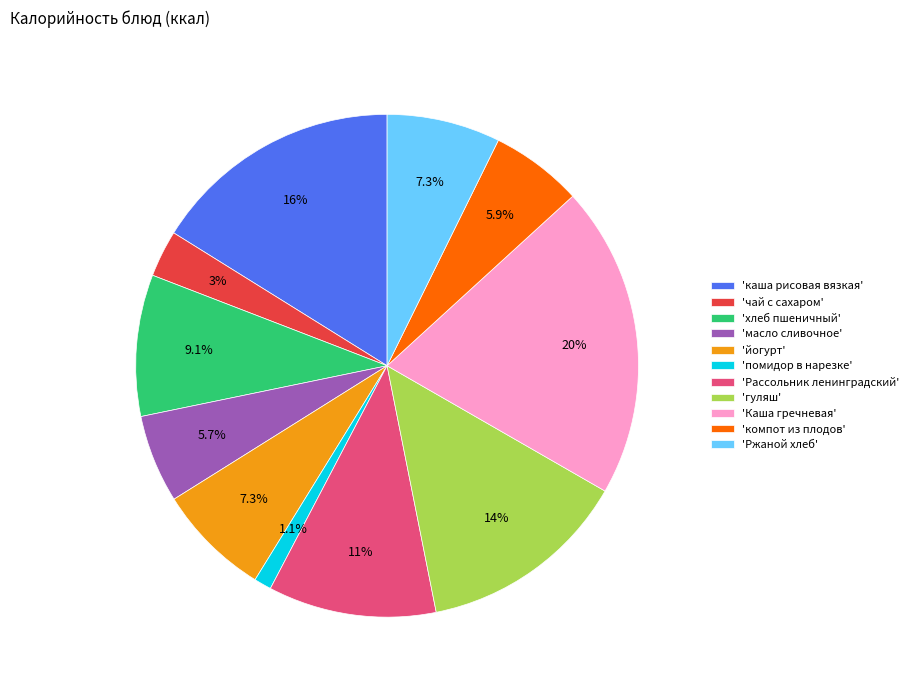

Which slice is the smallest?

'помидор в нарезке'